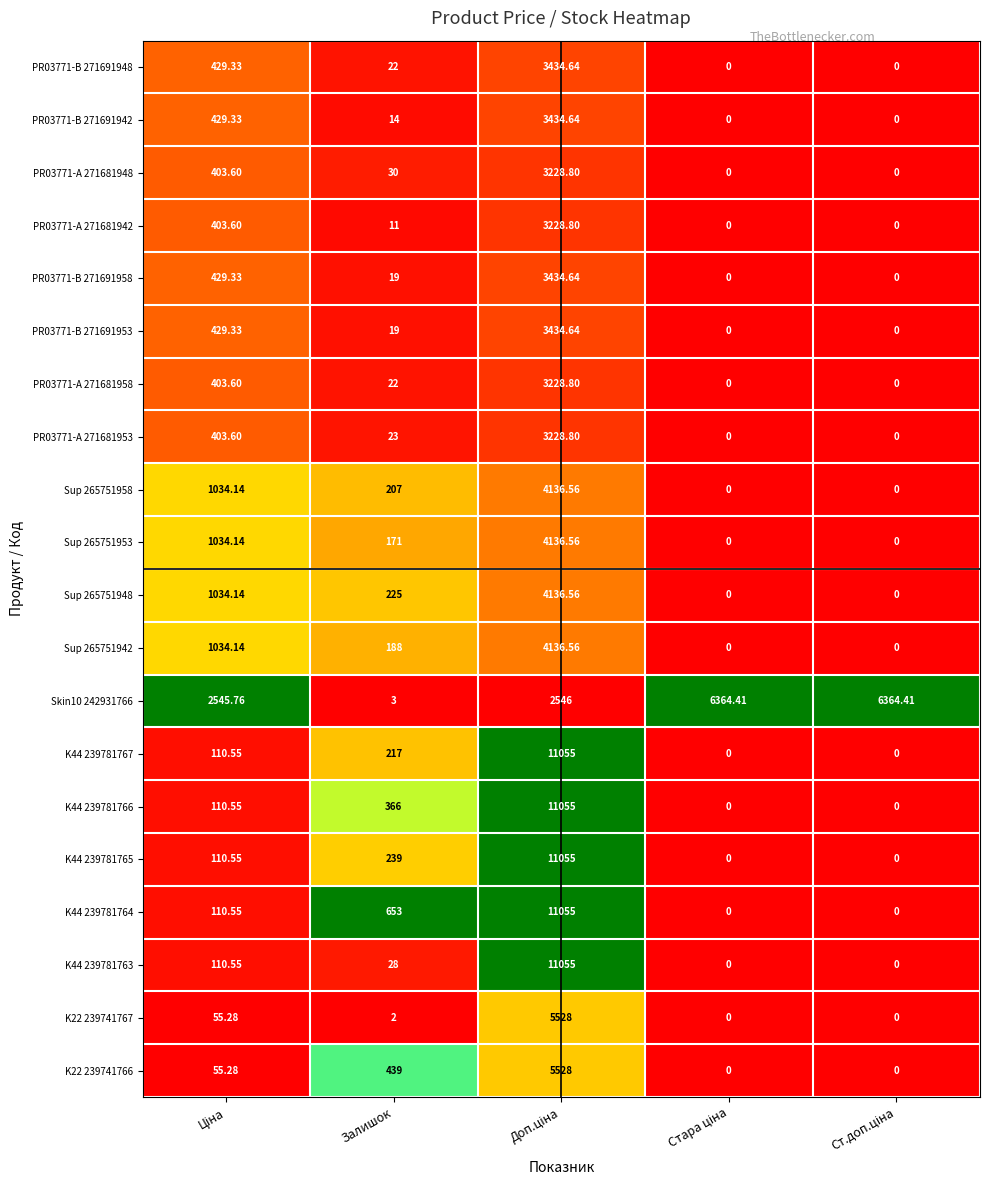

Where is K44 239781765 nearest to the value 5527?

Залишок